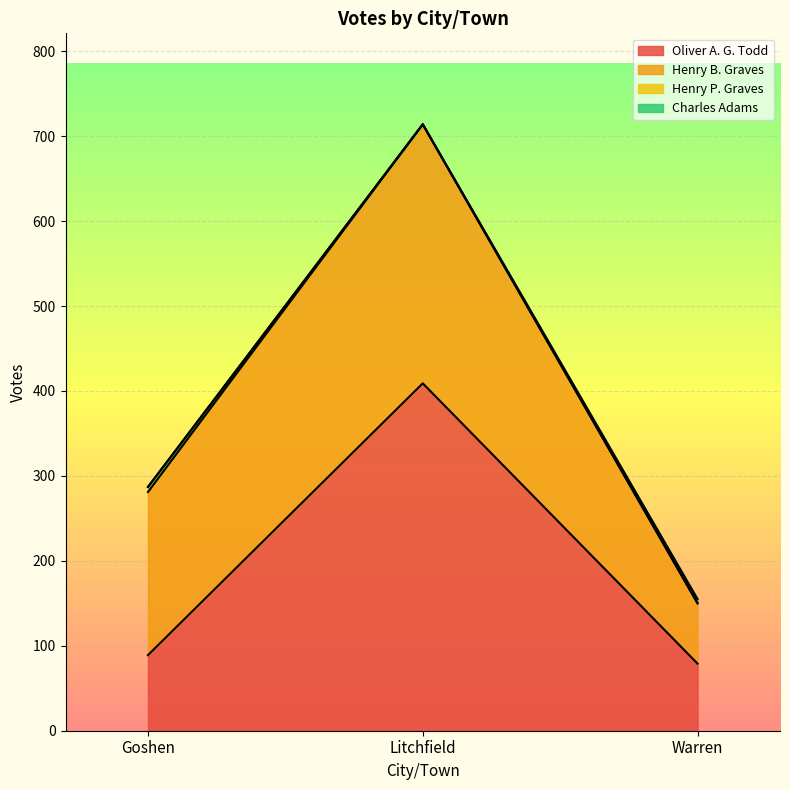

Reading left to right, extract all data points from this chart.

Oliver A. G. Todd: Goshen=89	Litchfield=409	Warren=79
Henry B. Graves: Goshen=192	Litchfield=305	Warren=71
Henry P. Graves: Goshen=6	Litchfield=0	Warren=0
Charles Adams: Goshen=0	Litchfield=0	Warren=5